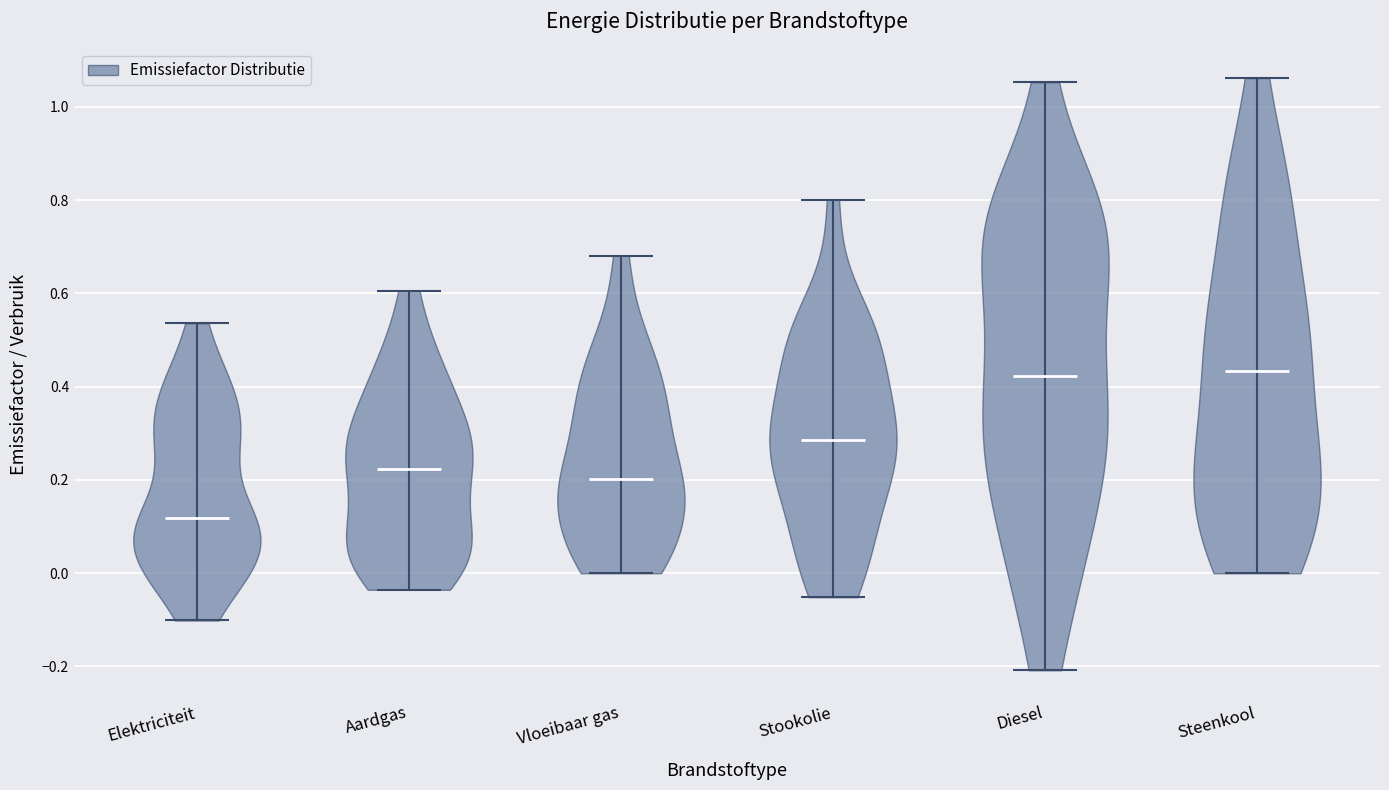

Where does the median line of the violin for Diesel sit on the y-axis? The values are not printed on the chart, so give them approximately, as read against the axis.

0.42